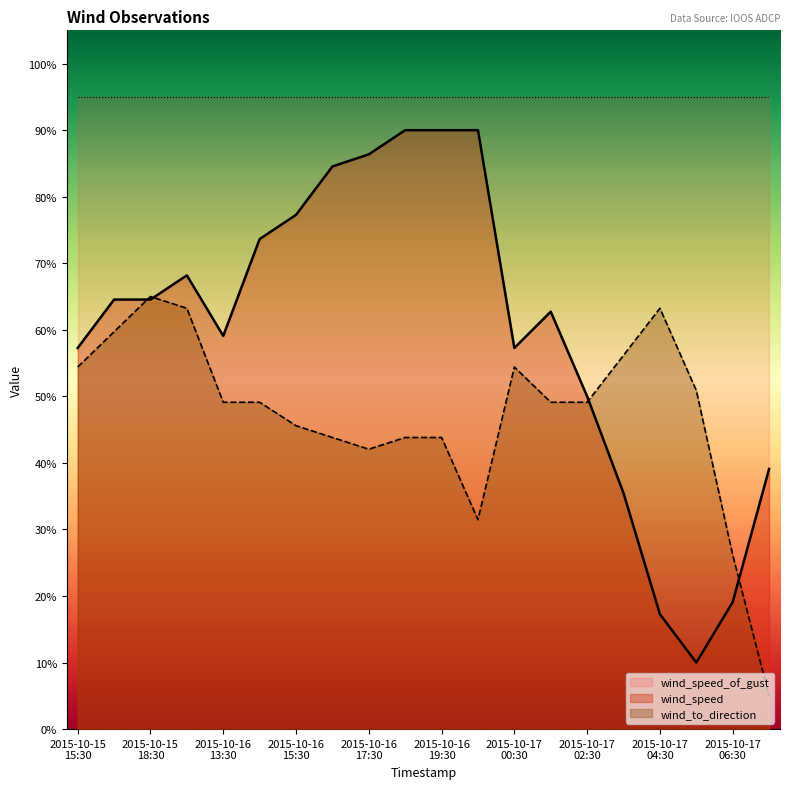

How many times do wind_to_direction and wind_speed cross each other?

4